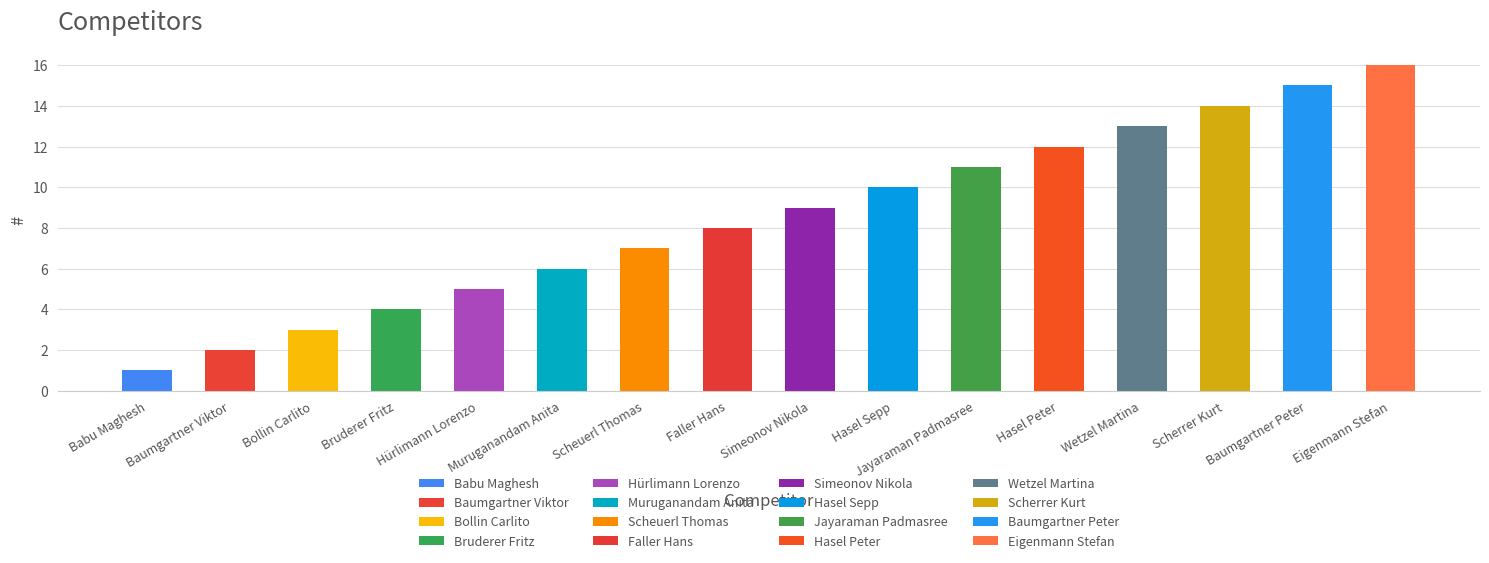

List the labels in order of value, smallest first.

Babu Maghesh, Baumgartner Viktor, Bollin Carlito, Bruderer Fritz, Hürlimann Lorenzo, Muruganandam Anita, Scheuerl Thomas, Faller Hans, Simeonov Nikola, Hasel Sepp, Jayaraman Padmasree, Hasel Peter, Wetzel Martina, Scherrer Kurt, Baumgartner Peter, Eigenmann Stefan